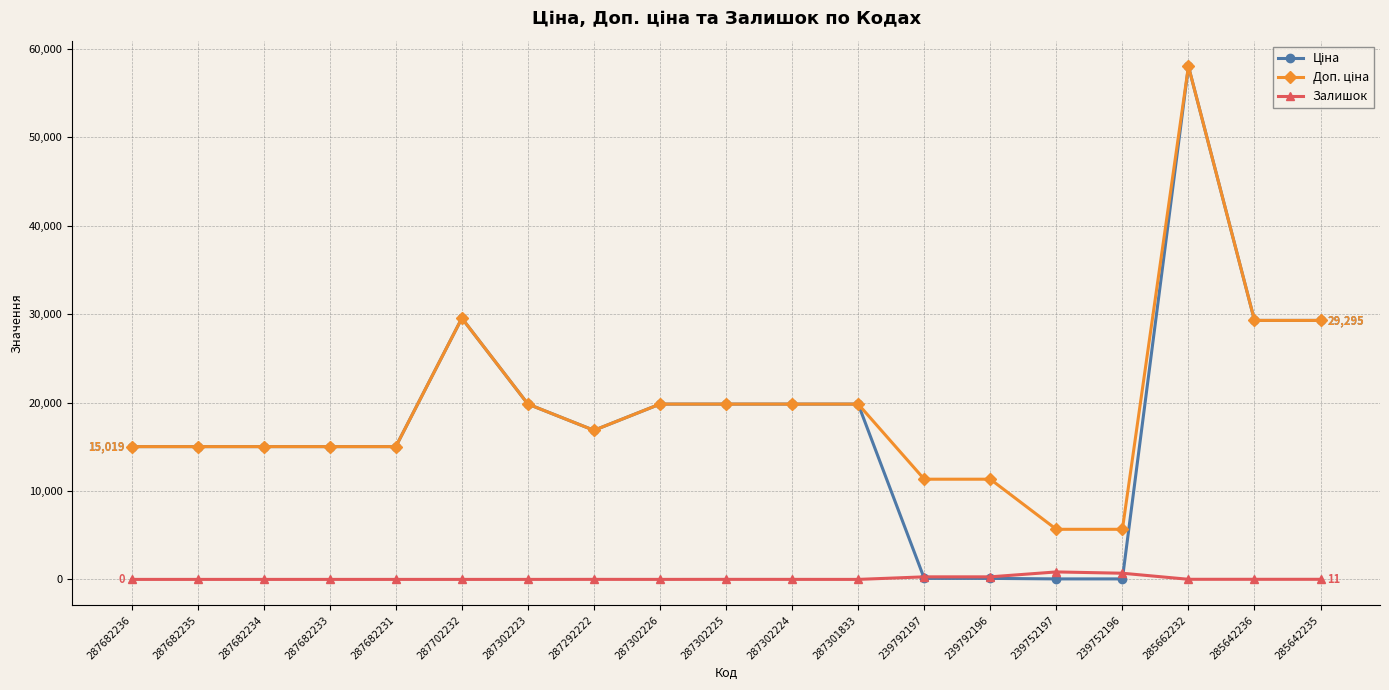

The Залишок series shows 0.0 at 287301833. True or false?

True